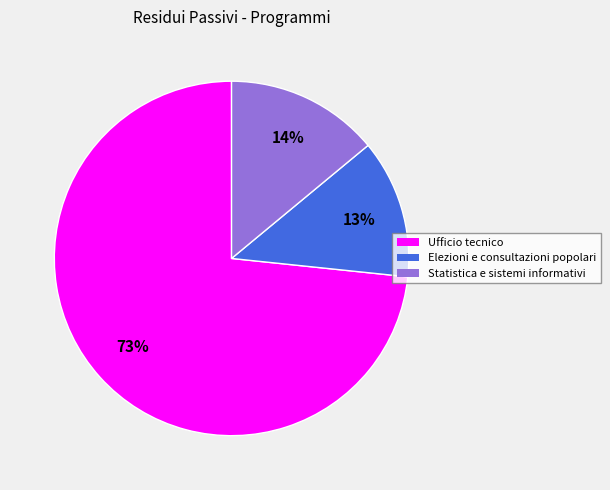

To the nearest percent, what percentage of the pie is Elezioni e consultazioni popolari?

13%